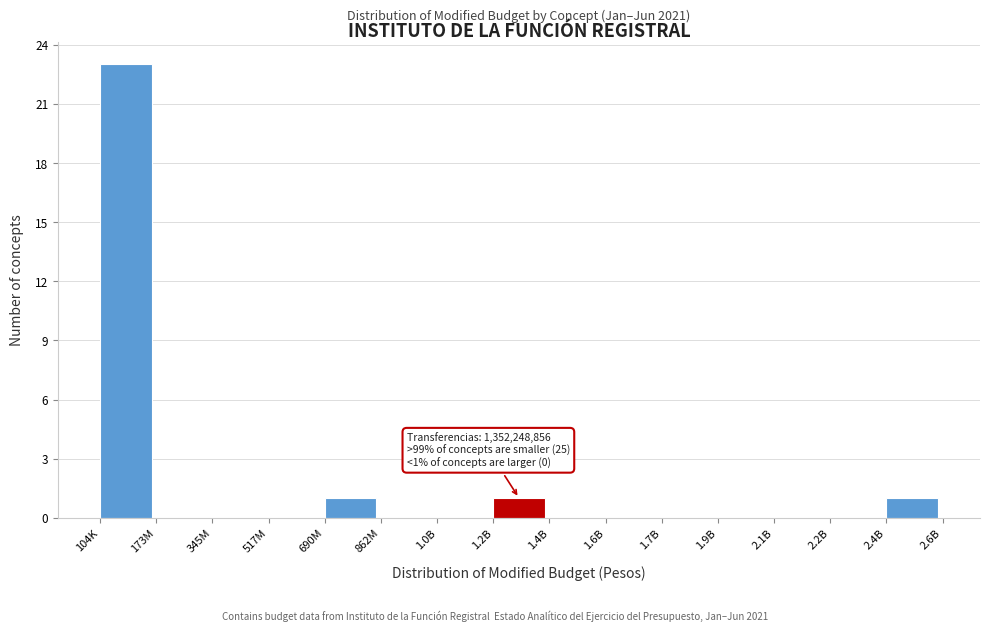

Reading left to right, what are all the values shown in this chart?

104K=23	173M=0	345M=0	517M=0	690M=1	862M=0	1.0B=0	1.2B=1	1.4B=0	1.6B=0	1.7B=0	1.9B=0	2.1B=0	2.2B=0	2.4B=1